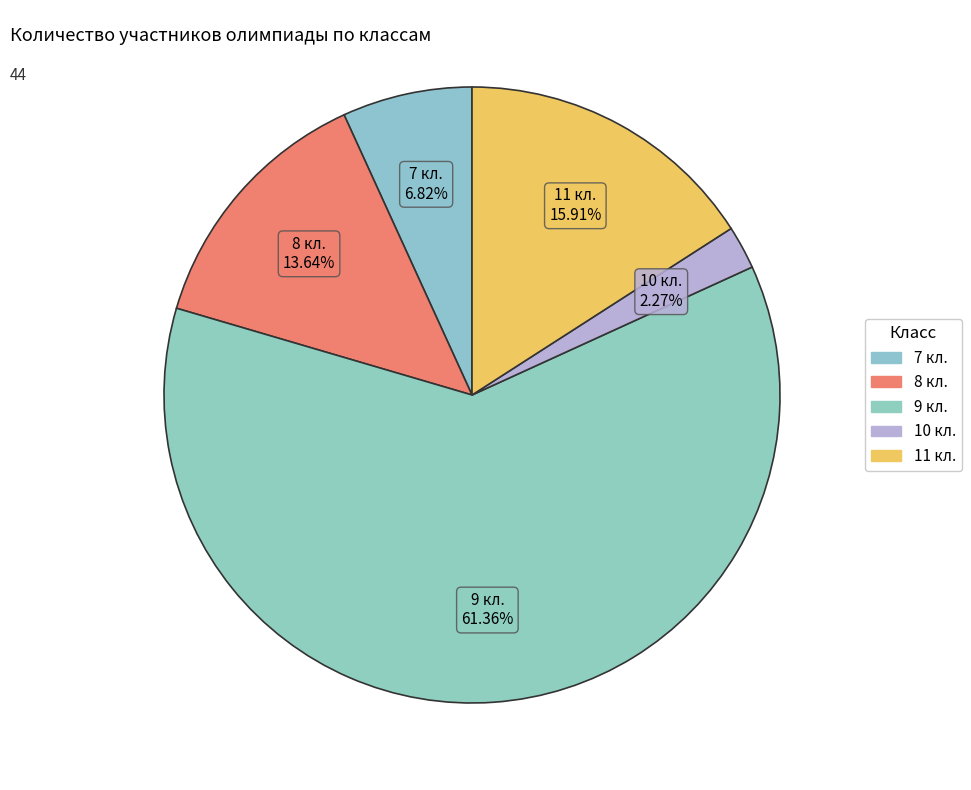

What percentage is NOT represented by 8 кл.?

86.4%